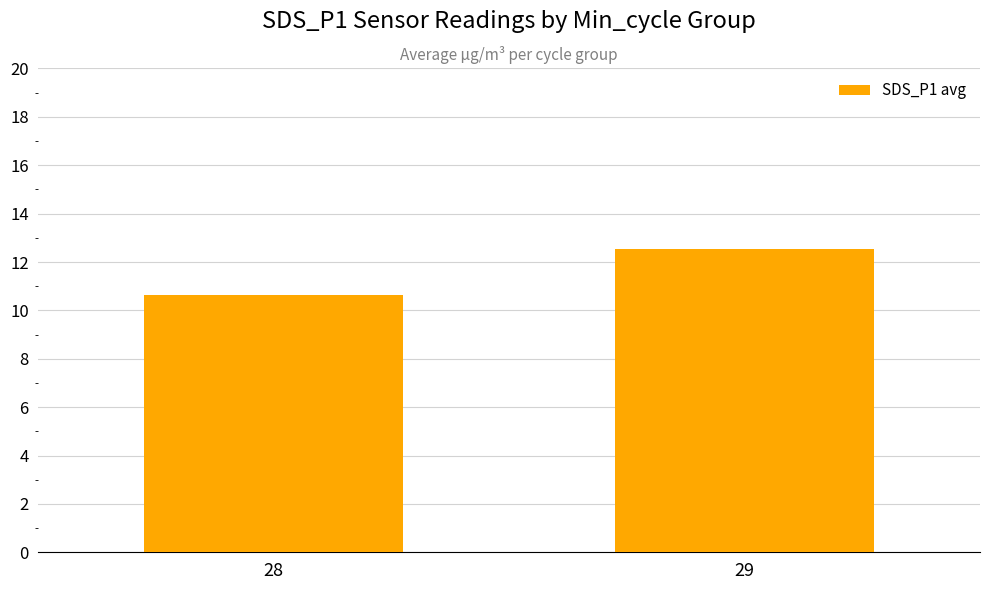

Reading right to left, extract all data points from this chart.

12.5	10.6